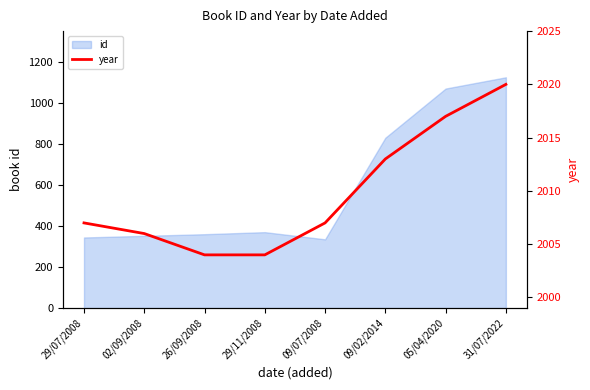

Reading right to left, what are all the values shown in this chart?

2020	2017	2013	2007	2004	2004	2006	2007